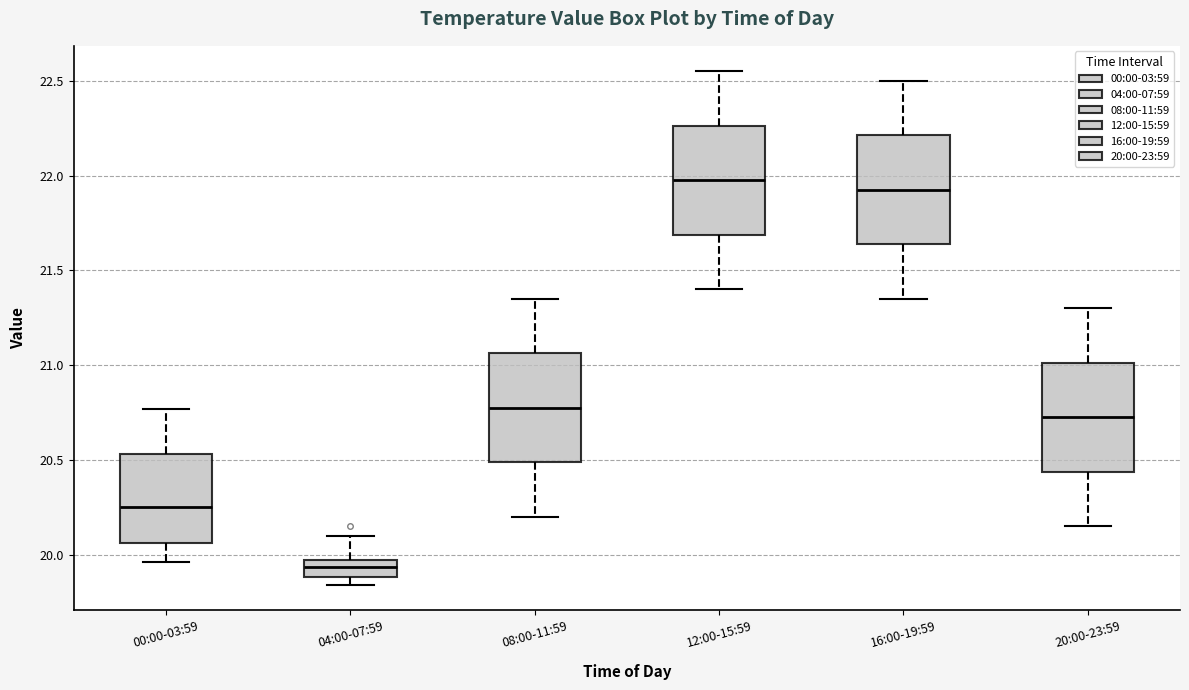

Where does the upper whisker of the box for 04:00-07:59 end on the y-axis? The values are not printed on the chart, so give them approximately, as read against the axis.

20.10